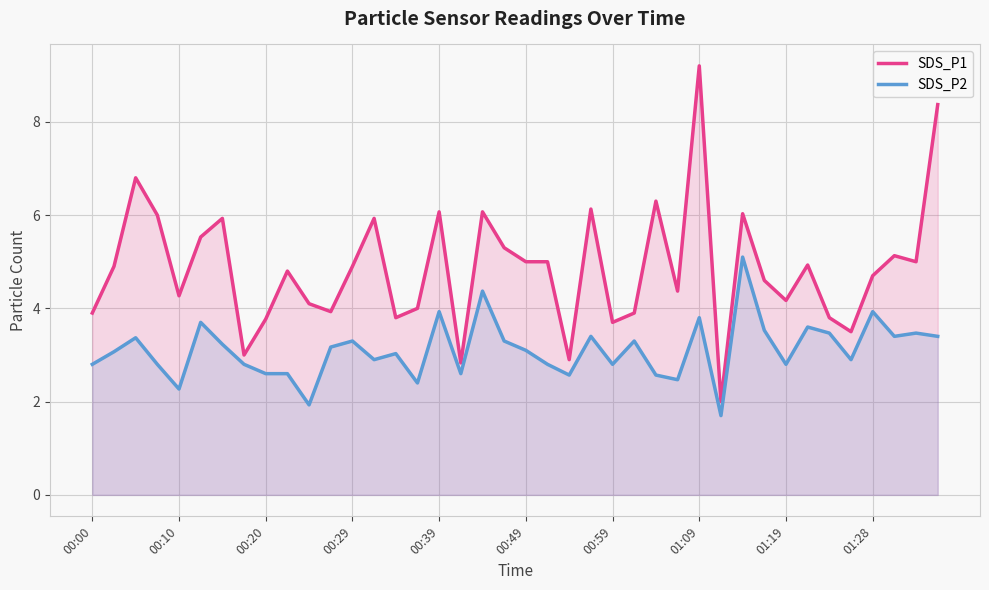

True or false: SDS_P1 has a value of 2.9 at 22.

True